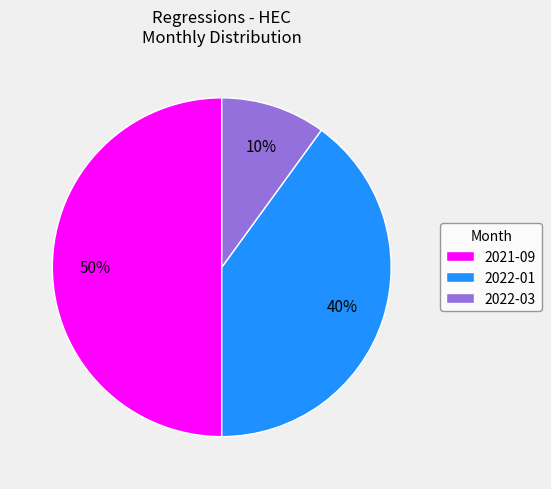

What percentage is the 2022-03 slice, to the nearest percent?

10%